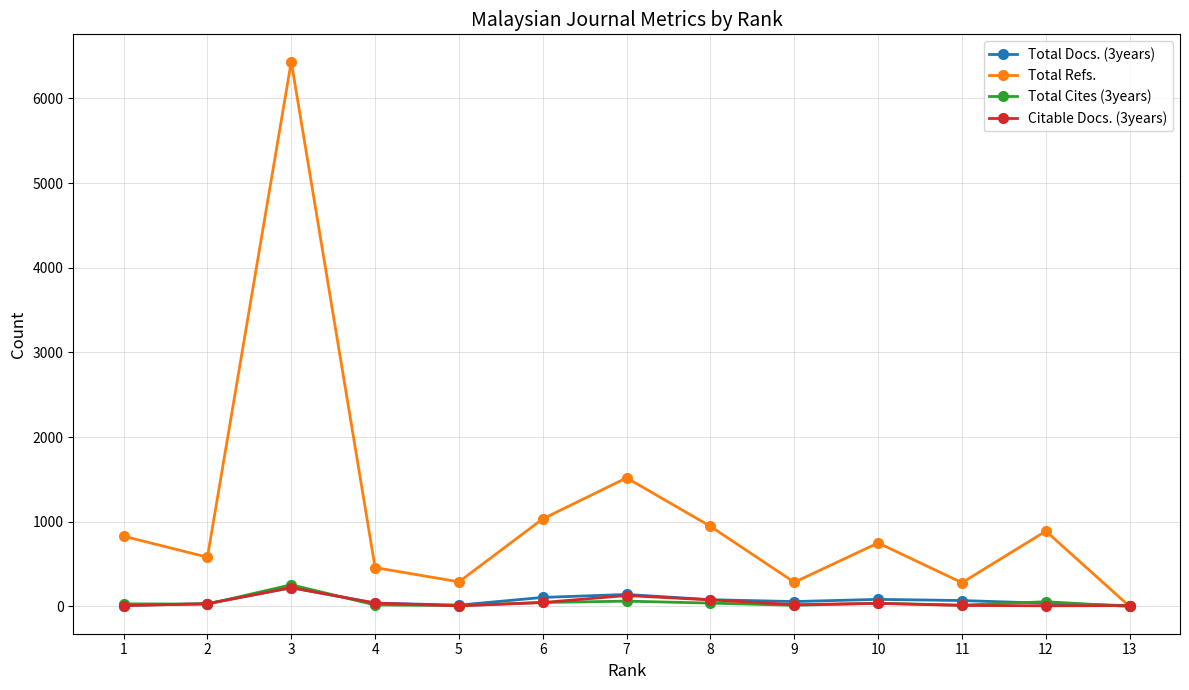

At which category does Total Refs. reach its first local peak?

3